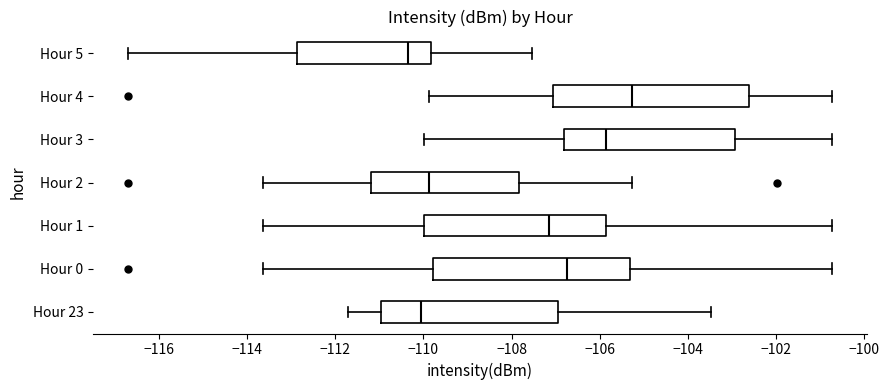

Reading bottom to top, read every box against the x-axis: the position of its median line, the range the box covers, and the ends of its whiskers. The values are not printed on the chart, so give them approximately, as read against the axis.

Hour 23: median -110.0, box -111.0 to -107.0, whiskers -111.8 to -103.4
Hour 0: median -106.8, box -109.8 to -105.4, whiskers -113.6 to -100.8
Hour 1: median -107.2, box -110.0 to -105.8, whiskers -113.6 to -100.8
Hour 2: median -109.8, box -111.2 to -107.8, whiskers -113.6 to -105.2
Hour 3: median -105.8, box -106.8 to -103.0, whiskers -110.0 to -100.8
Hour 4: median -105.2, box -107.0 to -102.6, whiskers -109.8 to -100.8
Hour 5: median -110.4, box -112.8 to -109.8, whiskers -116.6 to -107.6